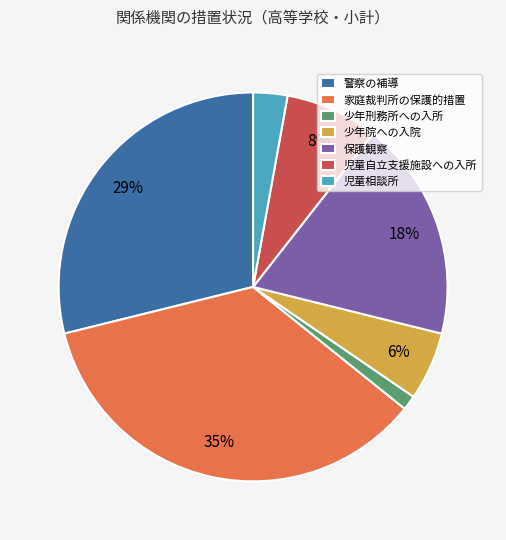

Between 保護観察 and 警察の補導, which is larger?

警察の補導